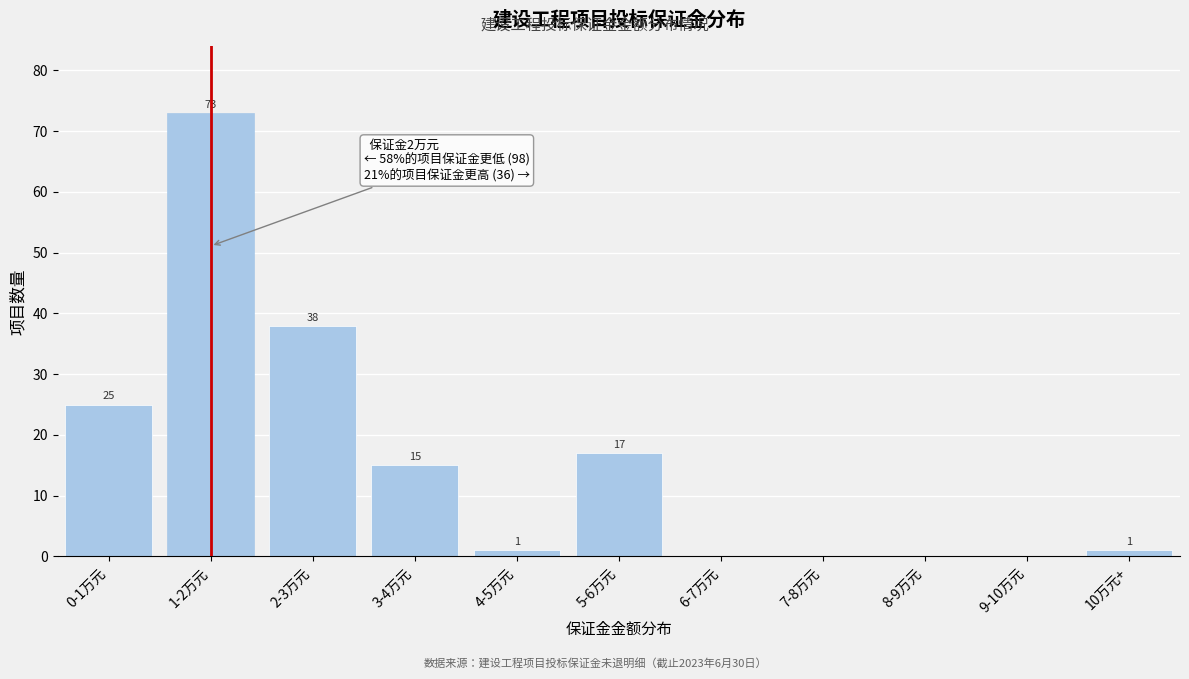

Reading left to right, extract all data points from this chart.

0-1万元=25	1-2万元=73	2-3万元=38	3-4万元=15	4-5万元=1	5-6万元=17	6-7万元=0	7-8万元=0	8-9万元=0	9-10万元=0	10万元+=1